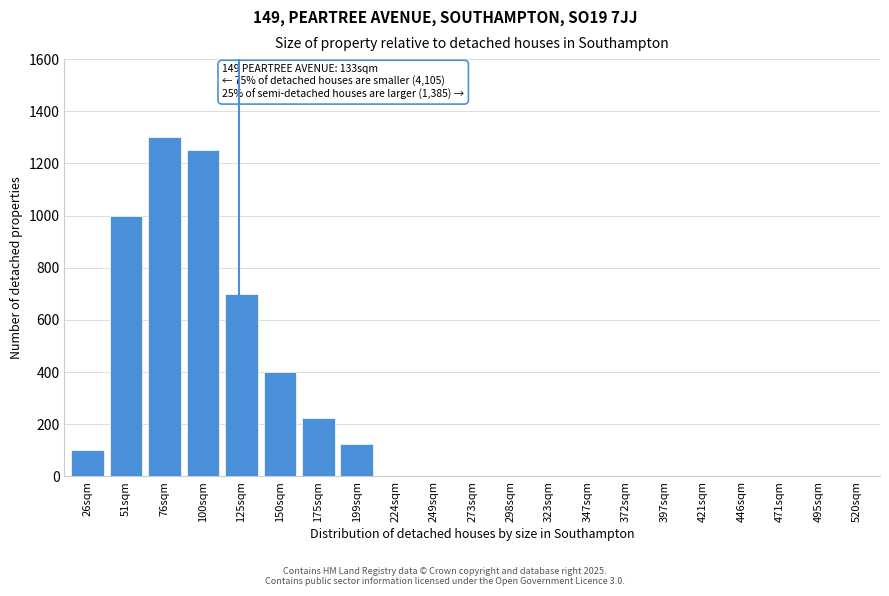

Reading left to right, extract all data points from this chart.

26sqm=100	51sqm=1000	76sqm=1300	100sqm=1250	125sqm=700	150sqm=400	175sqm=225	199sqm=125	224sqm=0	249sqm=0	273sqm=0	298sqm=0	323sqm=0	347sqm=0	372sqm=0	397sqm=0	421sqm=0	446sqm=0	471sqm=0	495sqm=0	520sqm=0